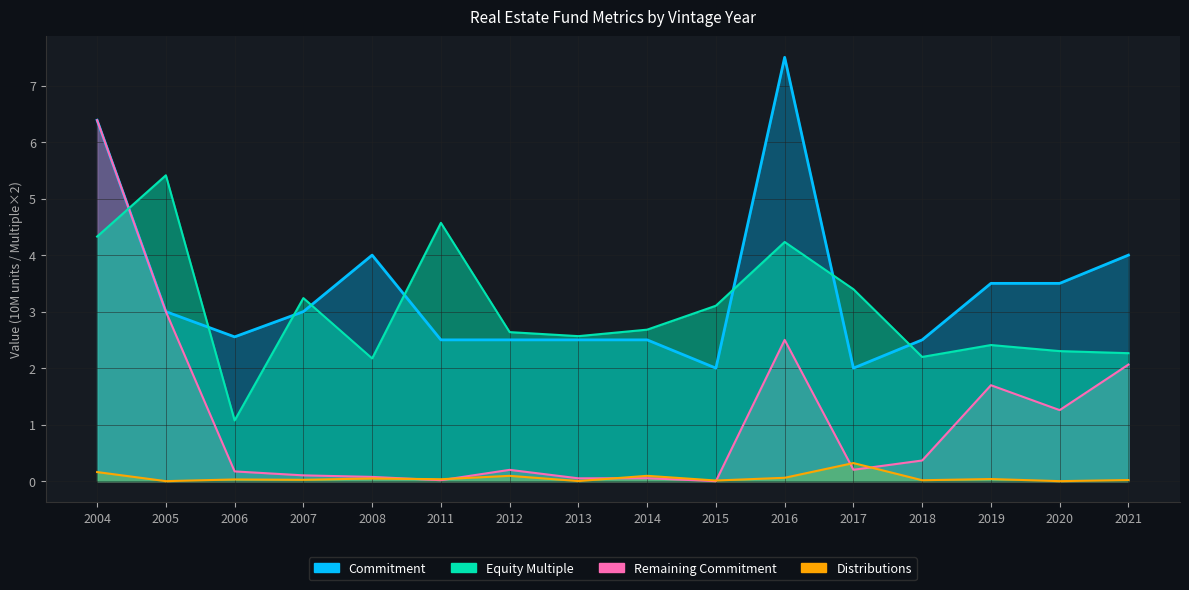

At which category is the sum across all series the highest?

2004